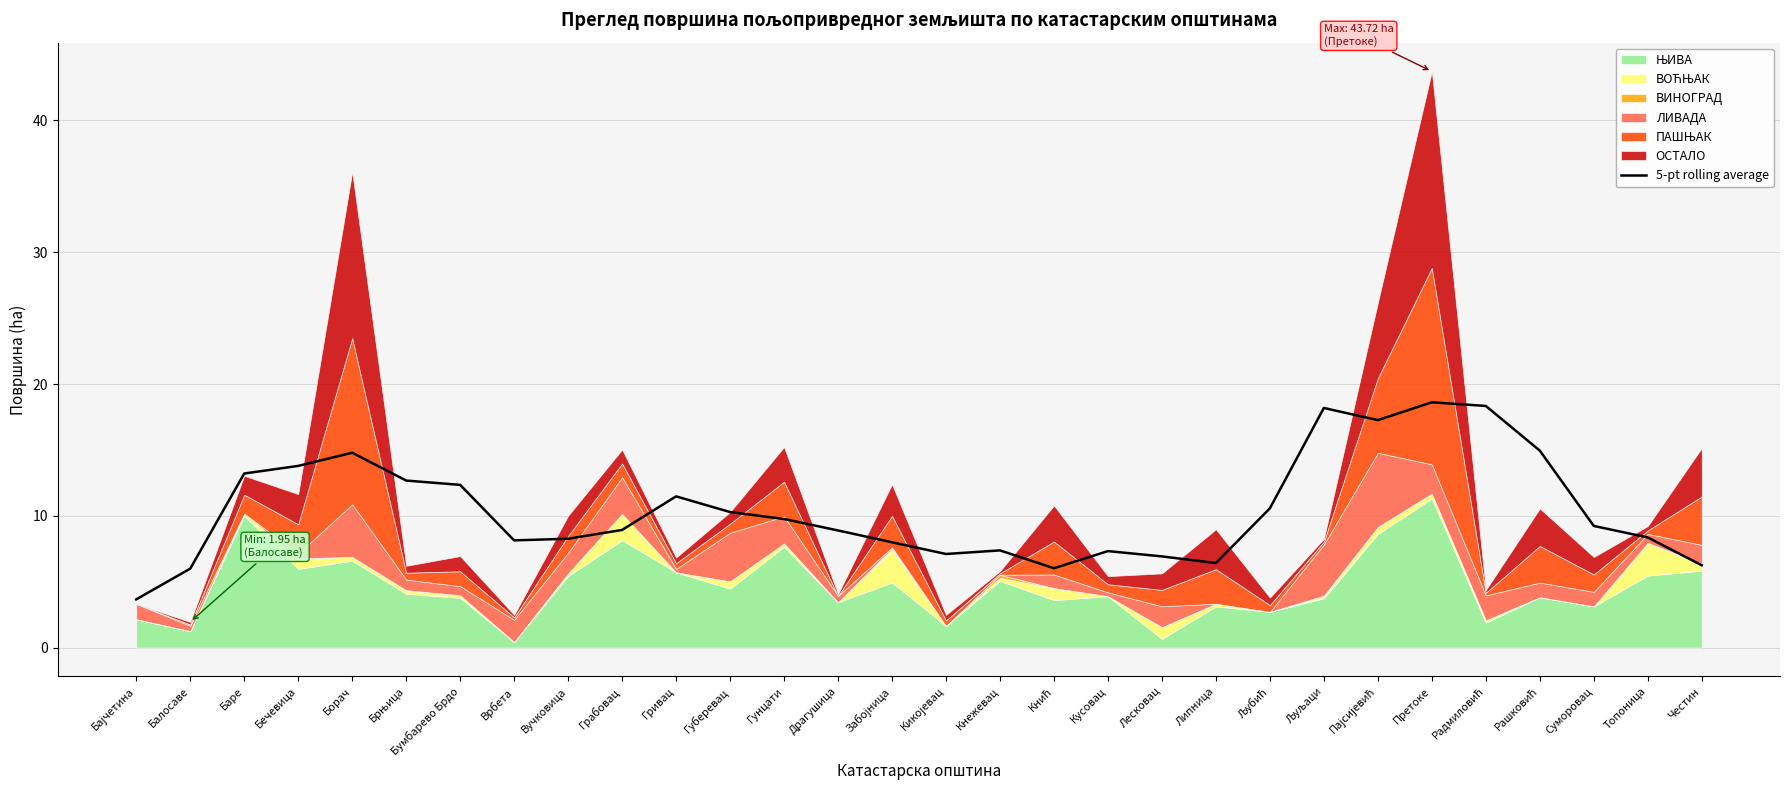

Is it true that 5-pt rolling average equals 8.4 at Топоница?

True